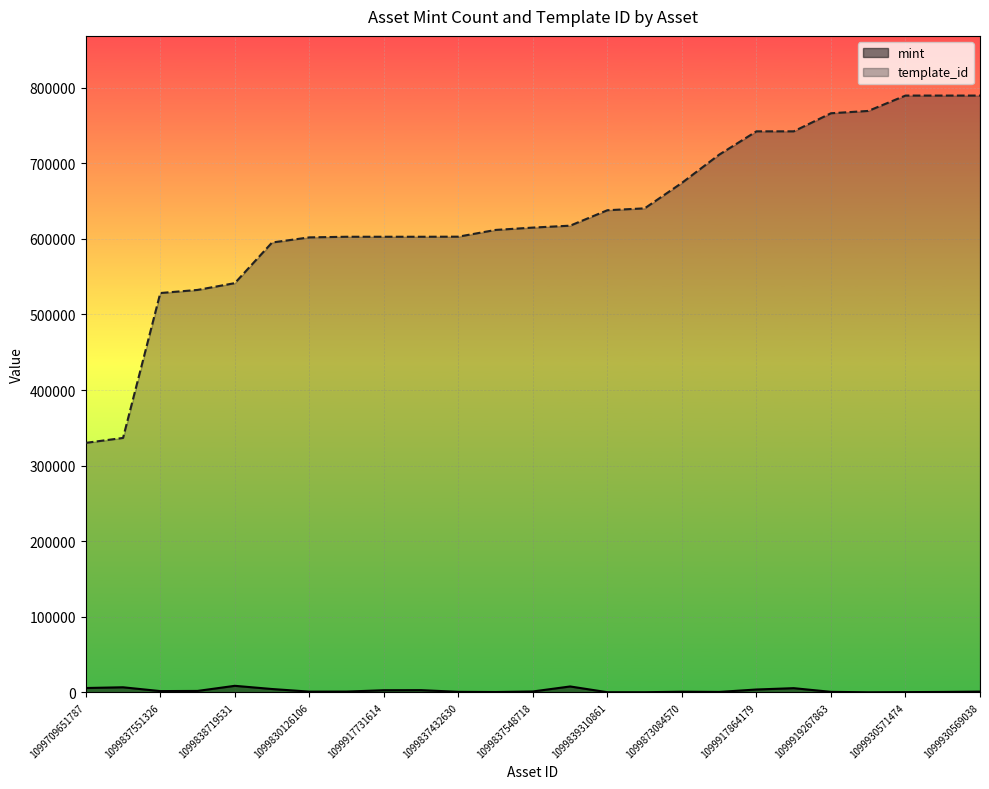

How many data points in template_id are less than 614960?

12